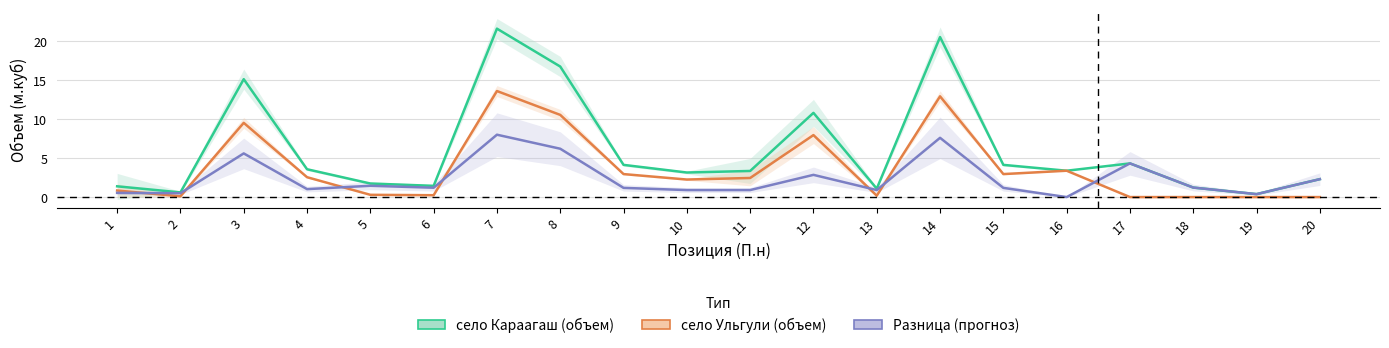

What is the total value across all series at 13?

2.2